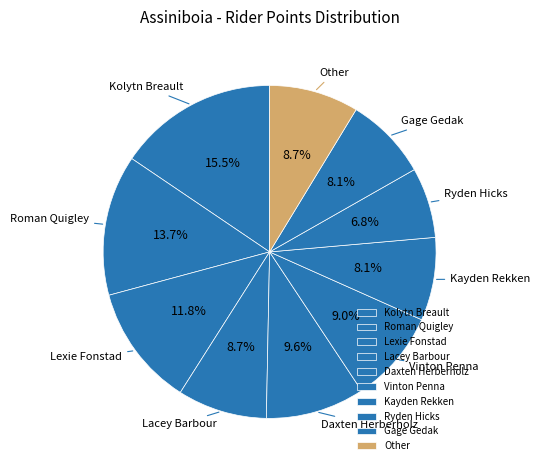

What percentage is NOT represented by Ryden Hicks?

93.2%